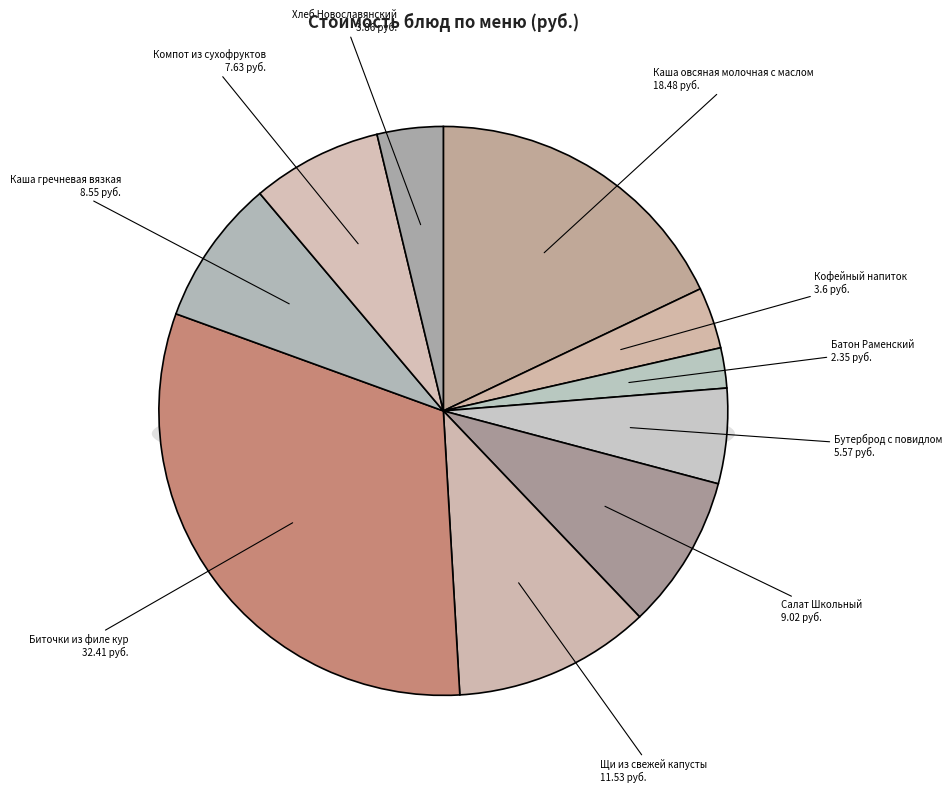

To the nearest percent, what percentage of the pie is Батон Раменский?

2%